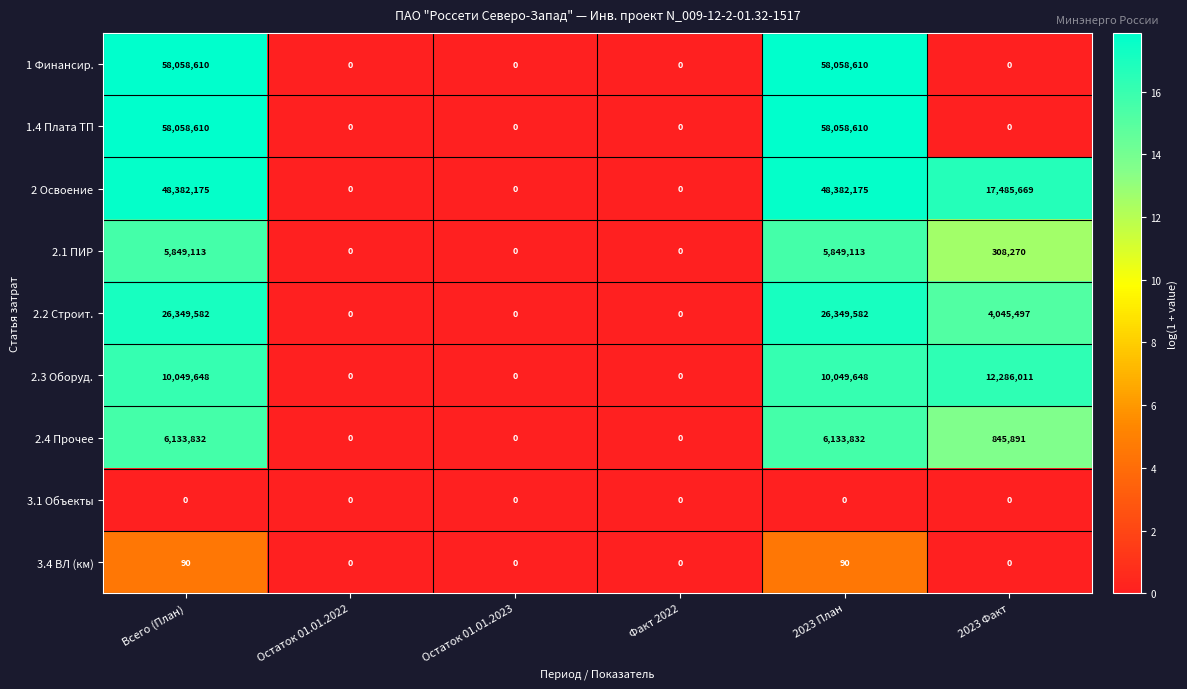

What is the difference between the highest and lowest values at 2023 Факт?

17485669